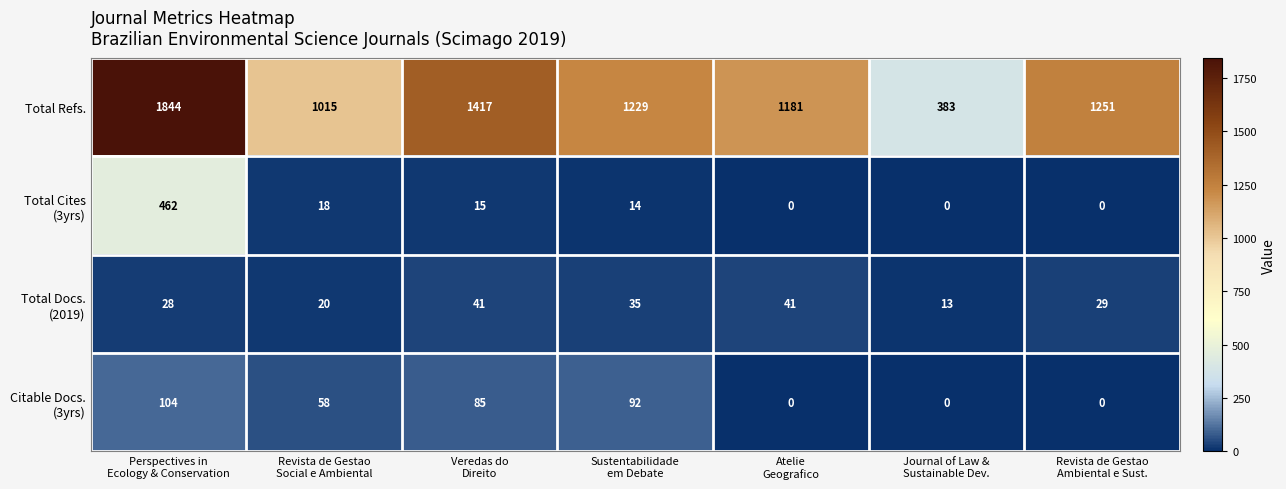

Which series has the largest total across all categories?

Total Refs.